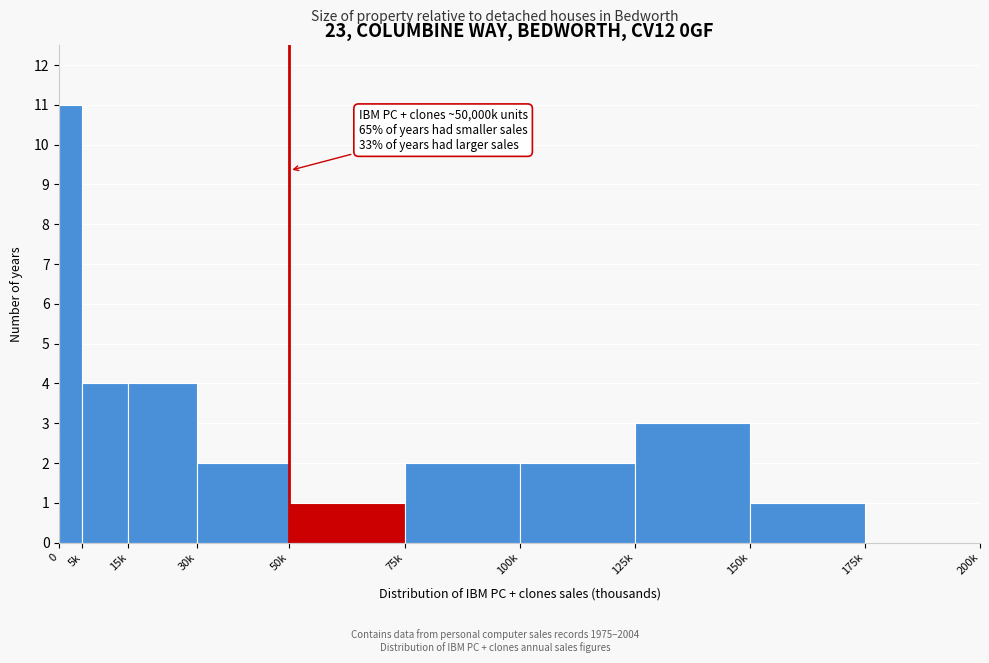

Reading left to right, what are all the values shown in this chart?

0=11	5k=4	15k=4	30k=2	50k=1	75k=2	100k=2	125k=3	150k=1	175k=0